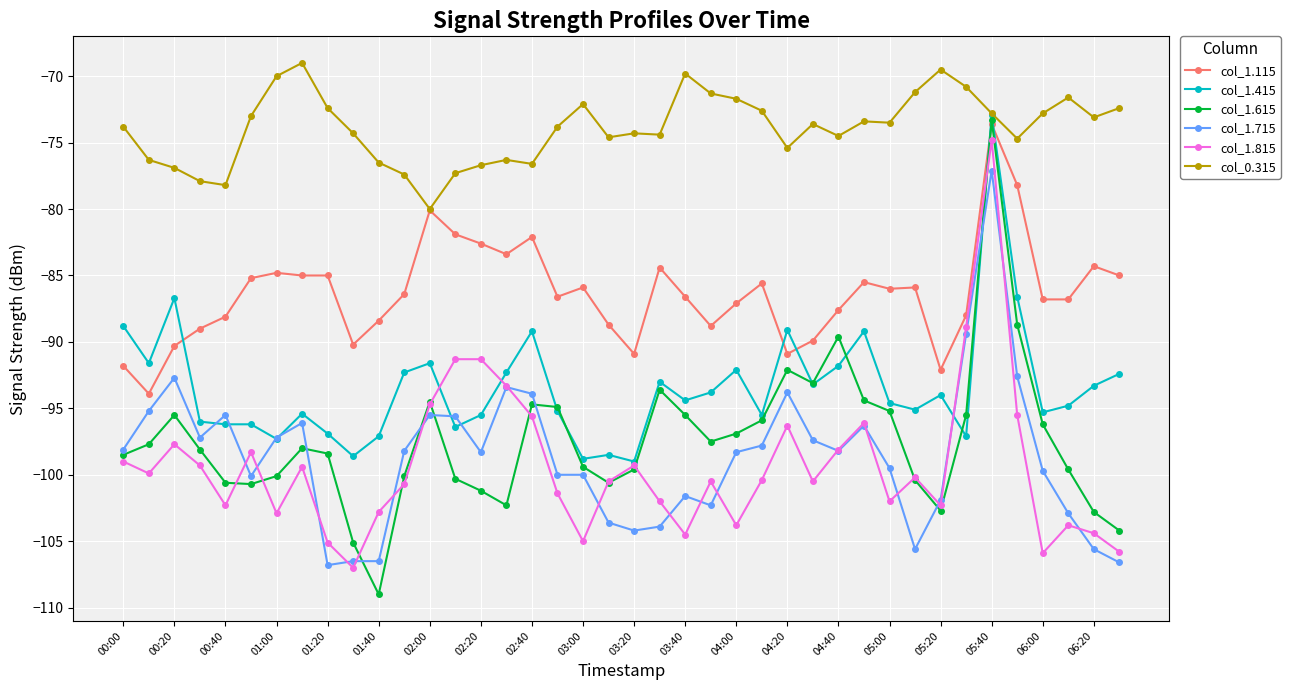

True or false: col_1.115 and col_1.715 intersect in this chart.

False